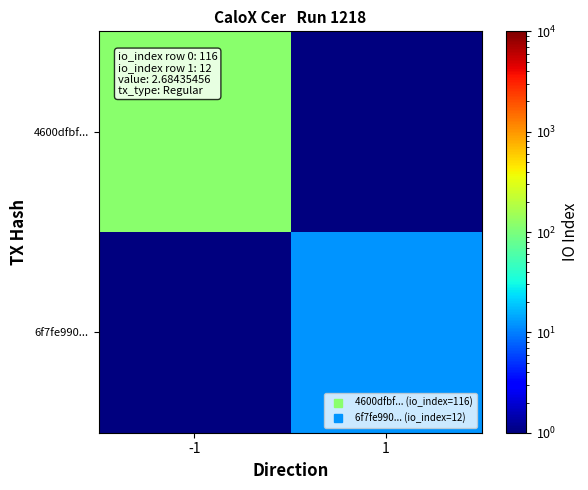

At which category is the sum across all series the highest?

-1